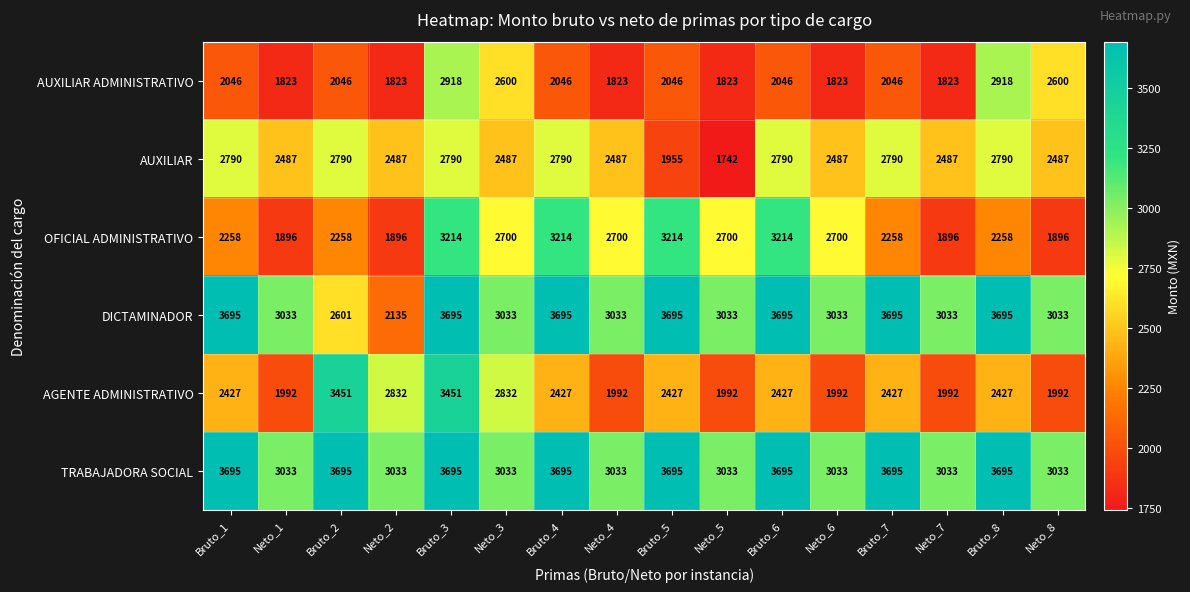

What is the difference between the AUXILIAR values at Bruto_5 and Neto_3?

532